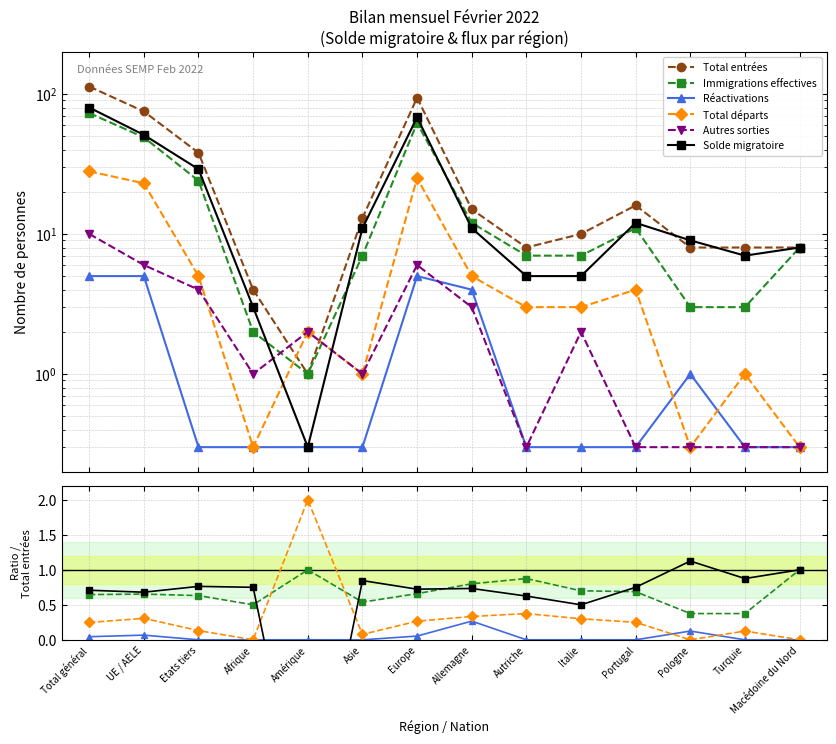

Where is the first local minimum for Immigrations effectives?

Afrique